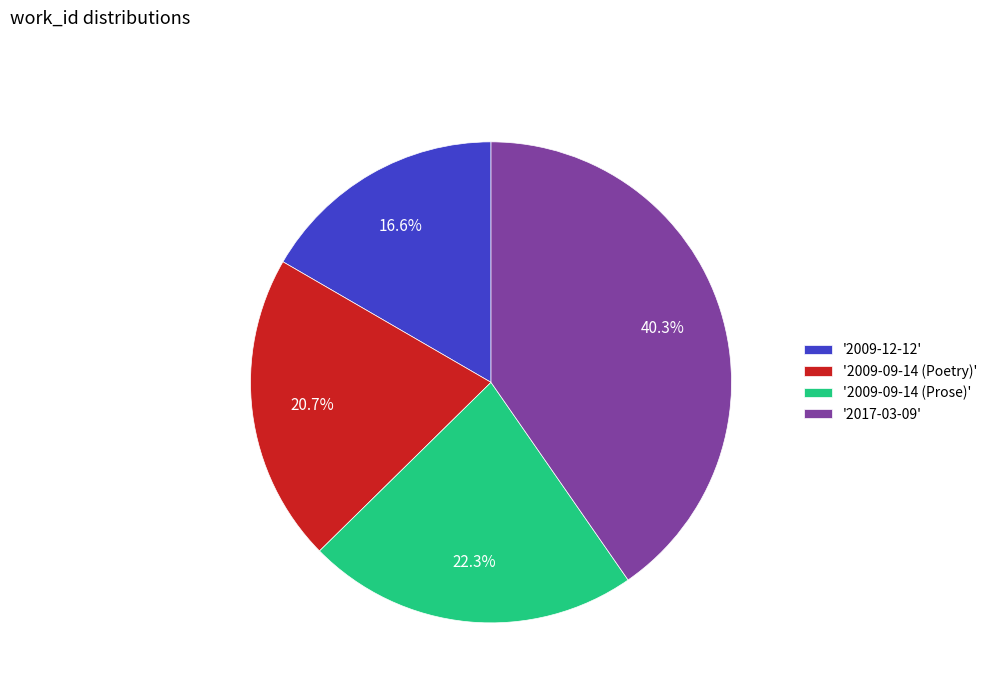

Does any single category account for the majority?

No